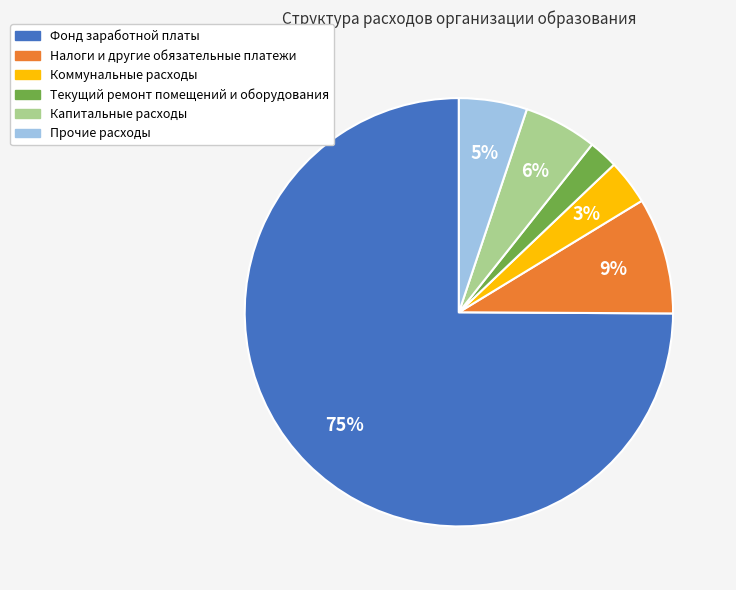

Combined, do Прочие расходы and Коммунальные расходы account for over 50%?

No